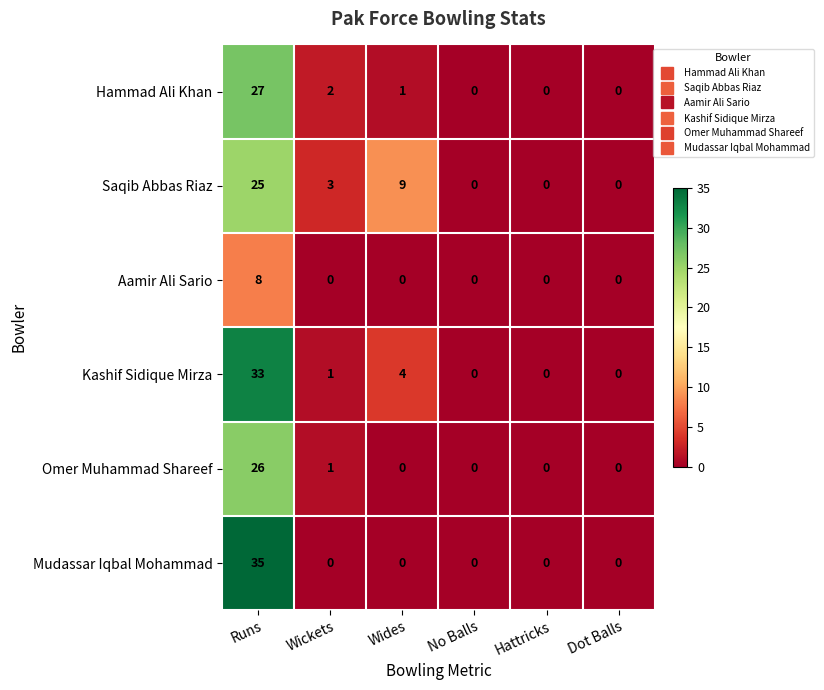

True or false: Kashif Sidique Mirza has a value of -15 at Hattricks.

False